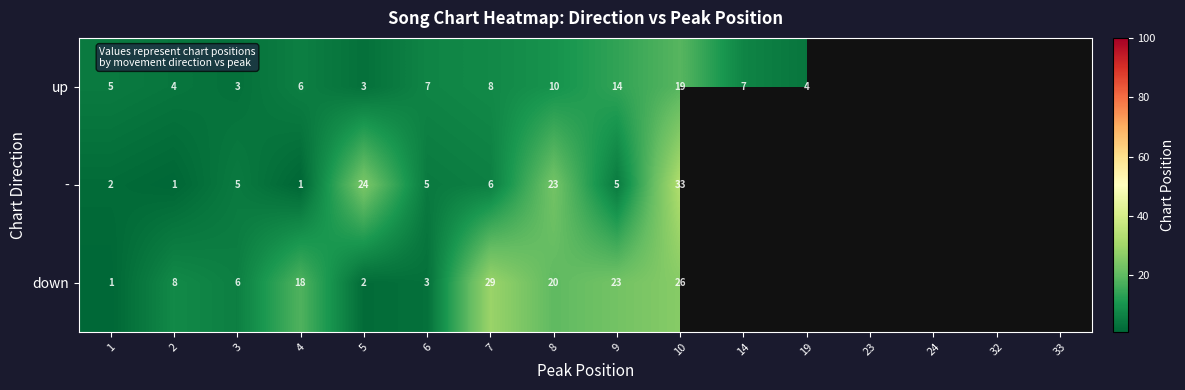

What is the maximum value shown in the chart?

33